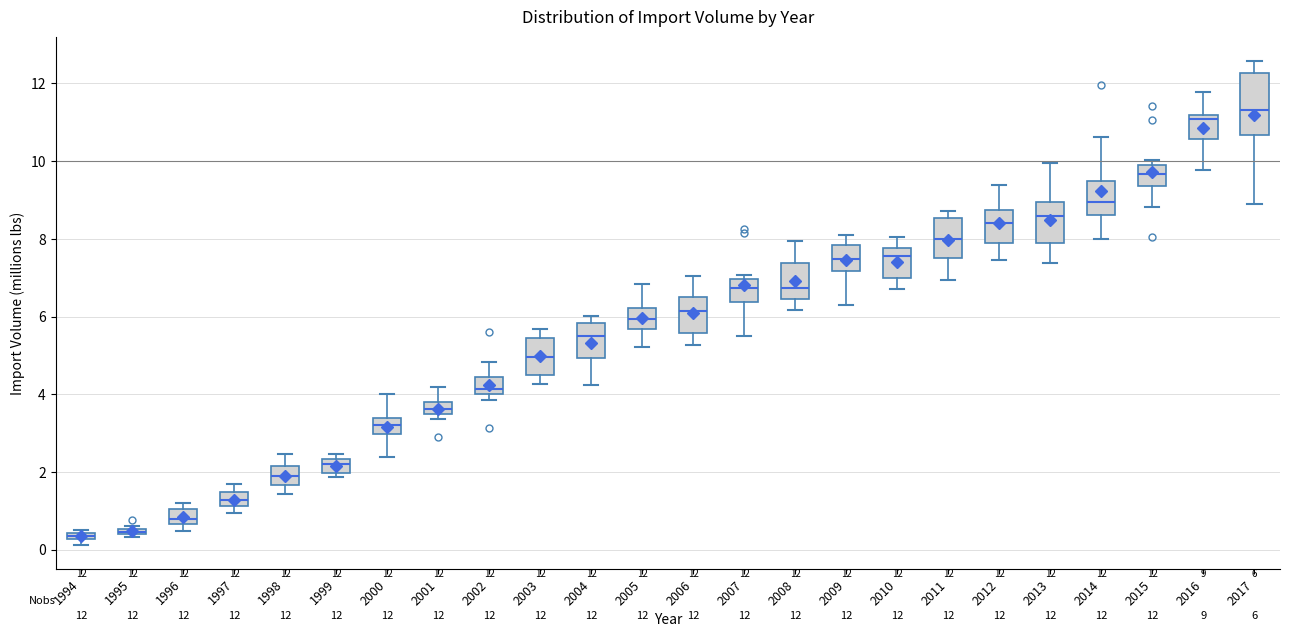

Which box's median line is the highest?

2017